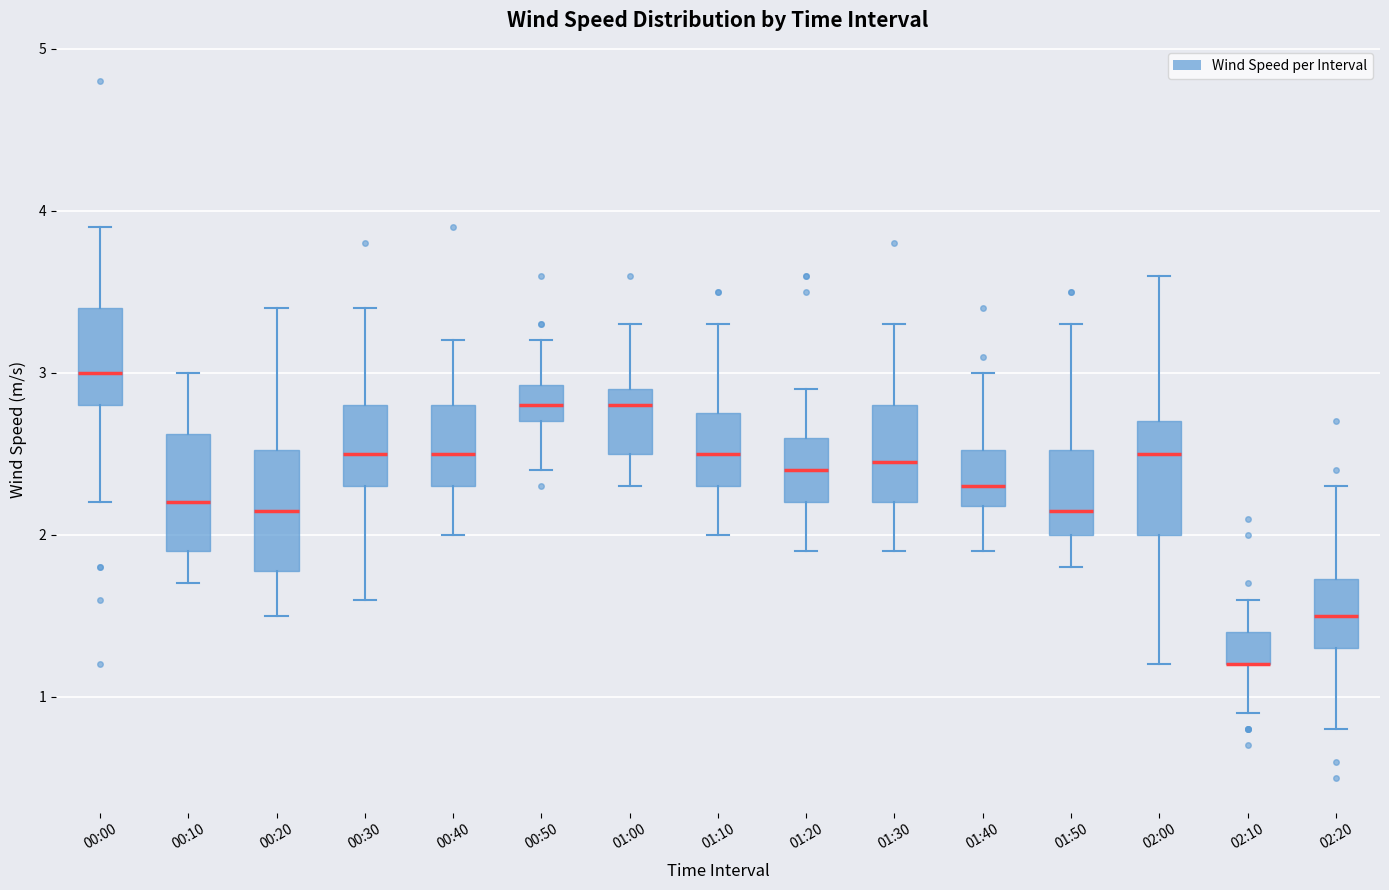

Where is the lower edge of the box for 01:40 on the y-axis? The values are not printed on the chart, so give them approximately, as read against the axis.

2.2